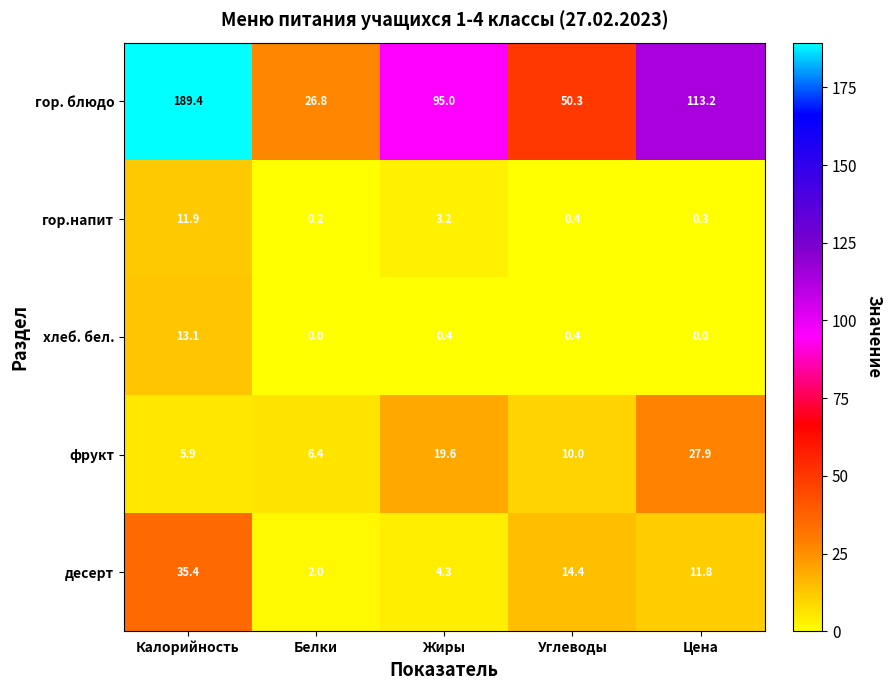

Reading left to right, what are all the values shown in this chart?

гор. блюдо: 189.4	26.8	95.0	50.3	113.2
гор.напит: 11.9	0.2	3.2	0.4	0.3
хлеб. бел.: 13.1	0.0	0.4	0.4	0.0
фрукт: 5.9	6.4	19.6	10.0	27.9
десерт: 35.4	2.0	4.3	14.4	11.8